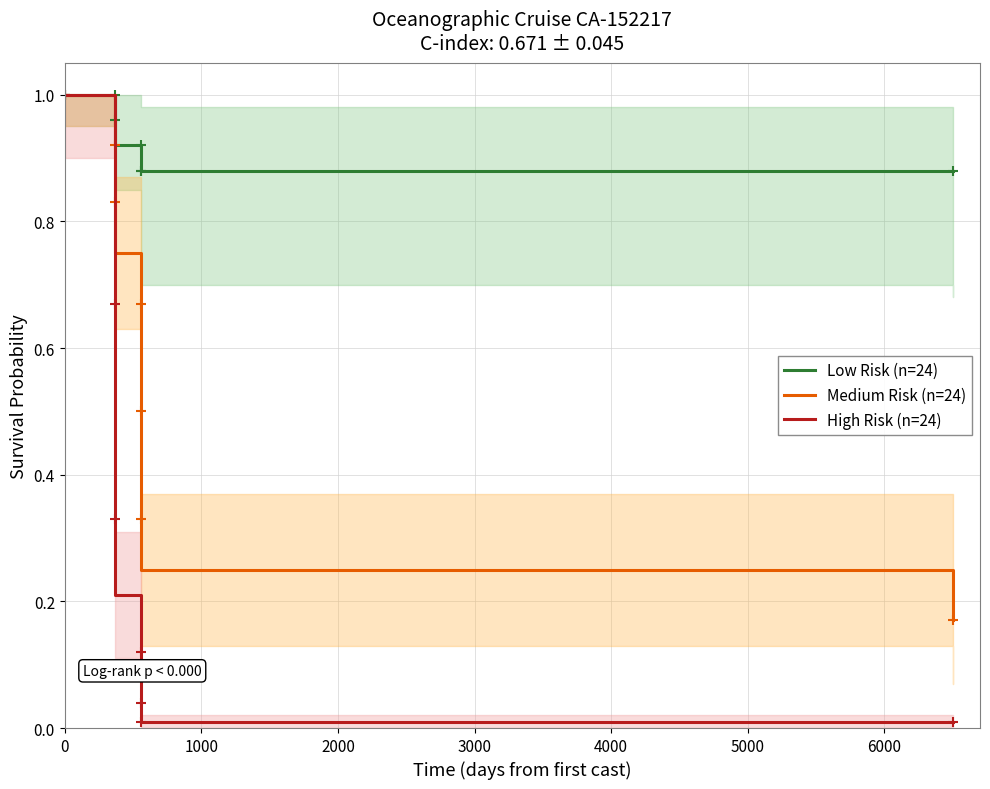

True or false: High Risk (n=24) has more than 2 interior local peaks.

False